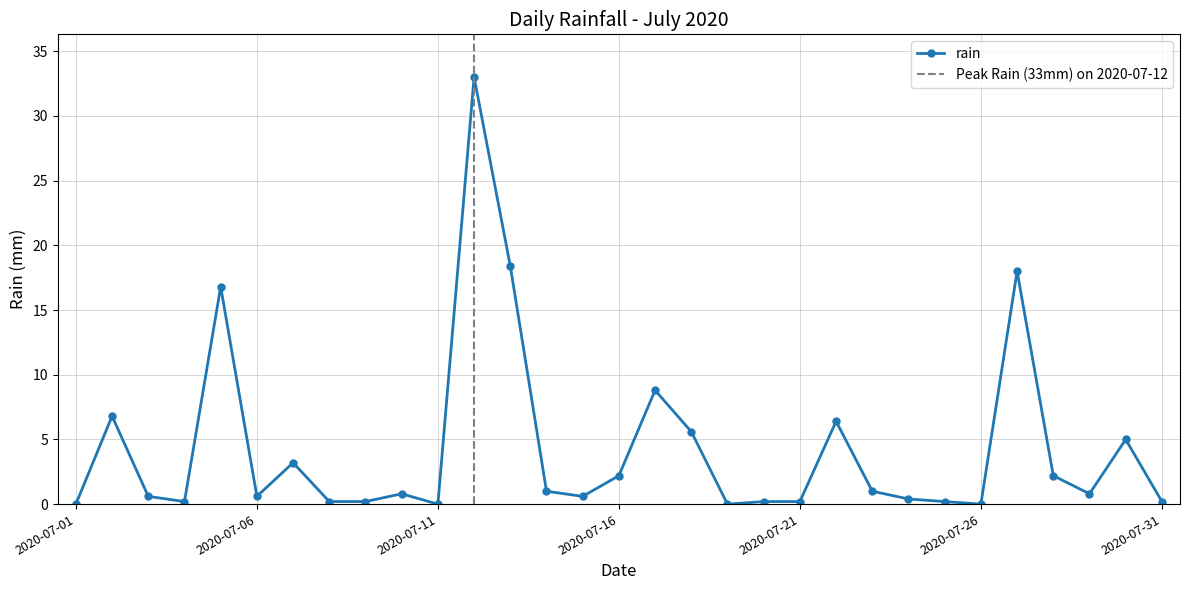

Is this an area chart (filled region under the line)?

No